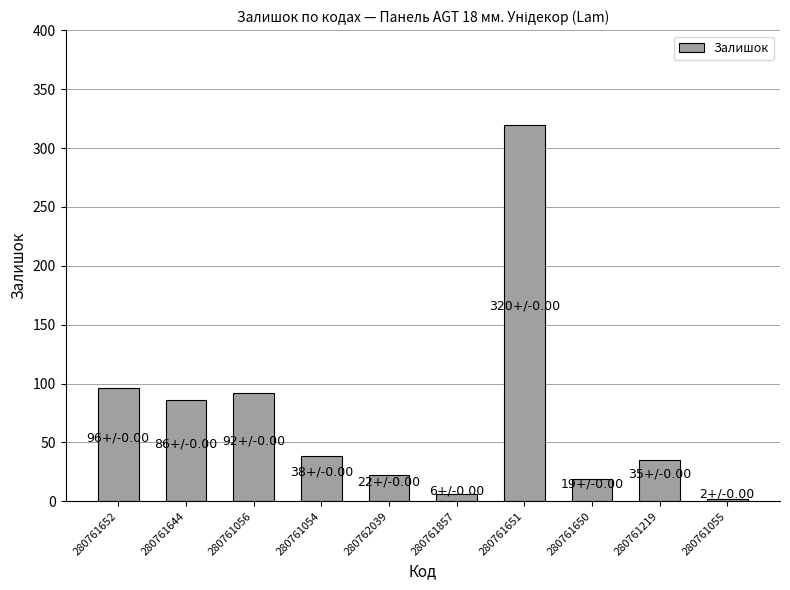

What is the sum of the values at 280761644 and 280761650?

105